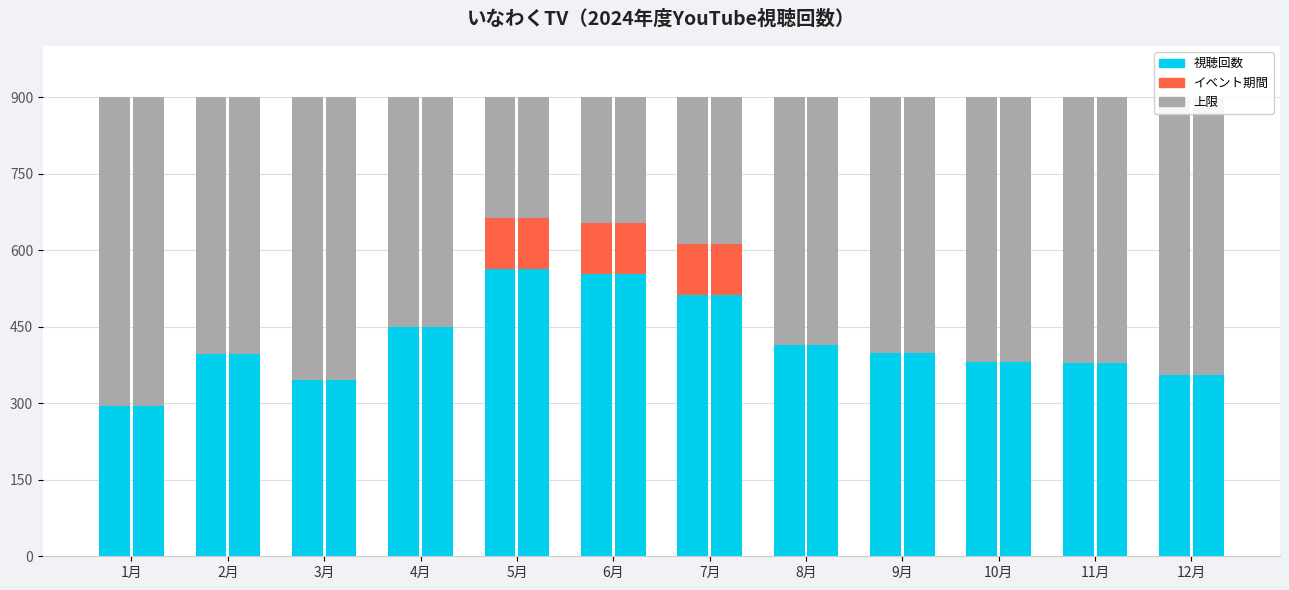

Reading right to left, what are all the values shown in this chart?

視聴回数: 12月=356	11月=378	10月=380	9月=398	8月=415	7月=512	6月=554	5月=563	4月=450	3月=345	2月=396	1月=294
イベント期間: 12月=0	11月=0	10月=0	9月=0	8月=0	7月=100	6月=100	5月=100	4月=0	3月=0	2月=0	1月=0
上限: 12月=544	11月=522	10月=520	9月=502	8月=485	7月=288	6月=246	5月=237	4月=450	3月=555	2月=504	1月=606